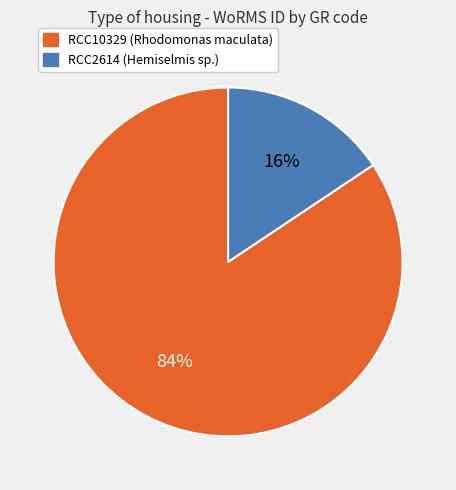

Is RCC2614 the majority of the pie?

No